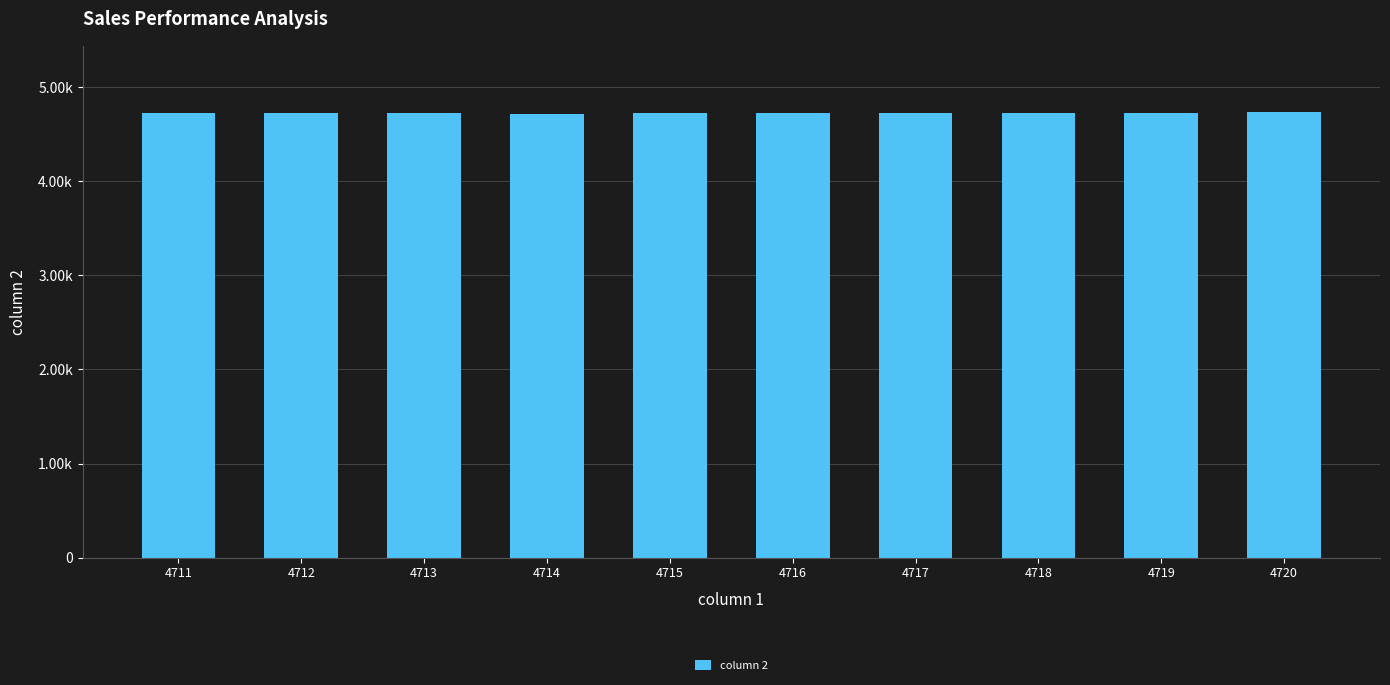

How many data points does each series have?

10